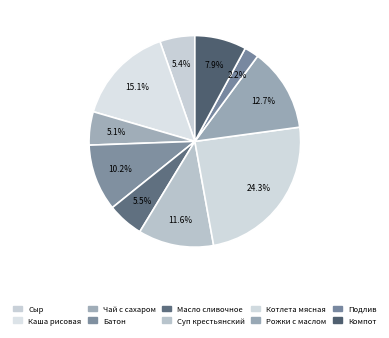

Which slice is the smallest?

Подлив